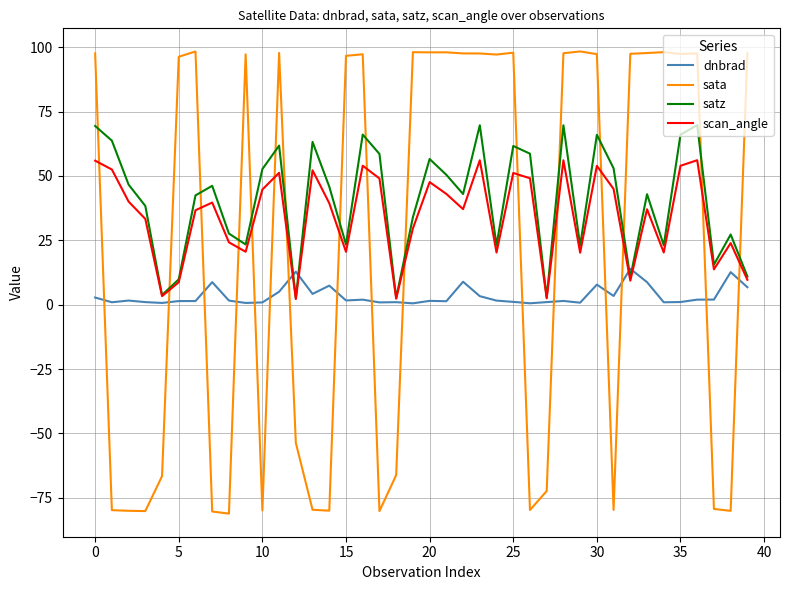

List the series in order of their overall mean, highest first.

satz, scan_angle, sata, dnbrad